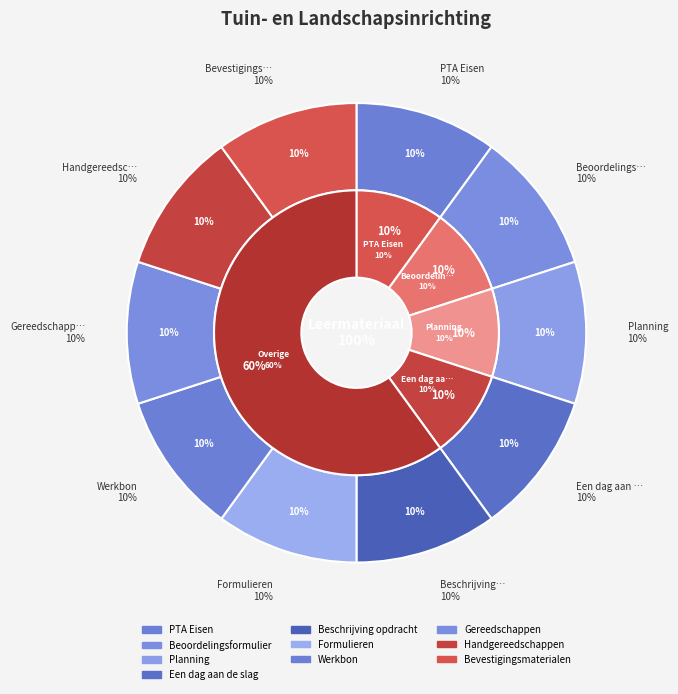

Rank the categories by value from lowest to highest.

PTA Eisen, Beoordelingsformulier, Planning, Een dag aan de slag, Beschrijving opdracht, Formulieren, Werkbon, Gereedschappen, Handgereedschappen, Bevestigingsmaterialen